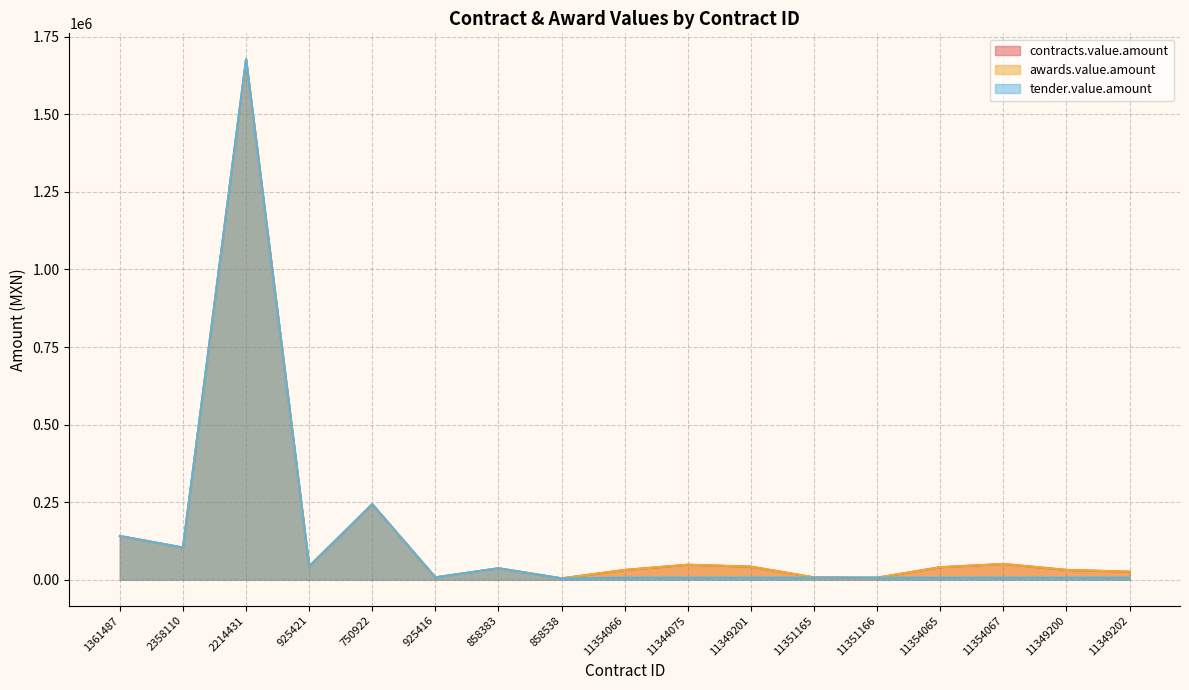

Which series has the largest range (max minus min)?

contracts.value.amount